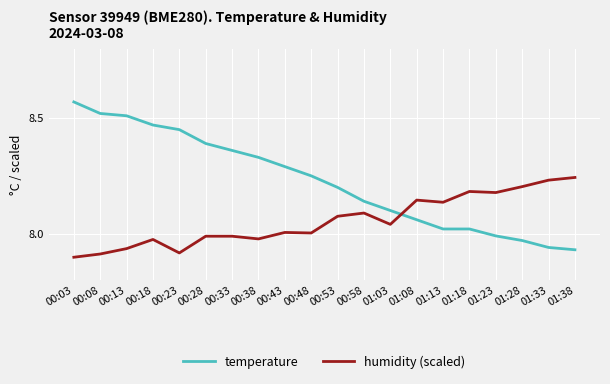

Is the value of temperature at 01:13 greater than the value of humidity (scaled) at 00:58?

No